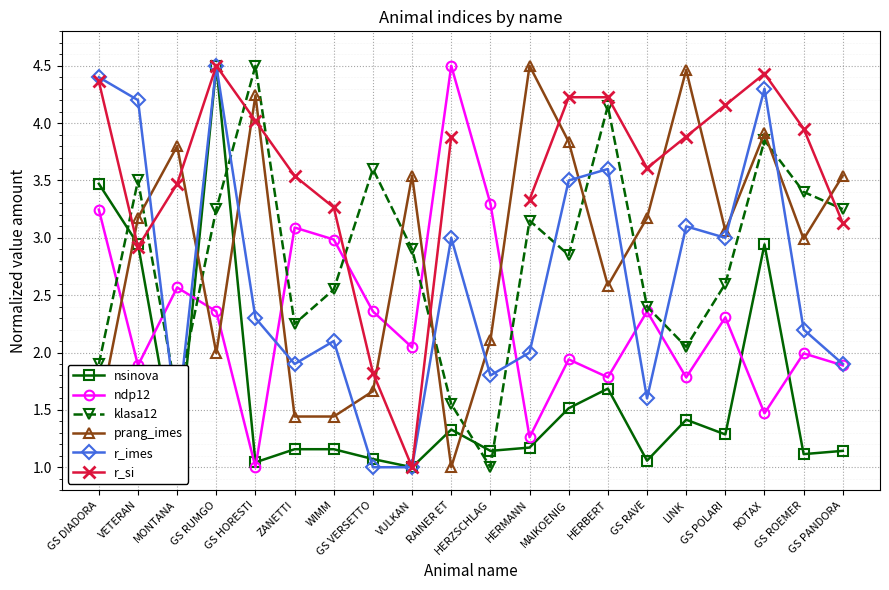

At which category does the chart reach its peak across all series?

GS RUMGO